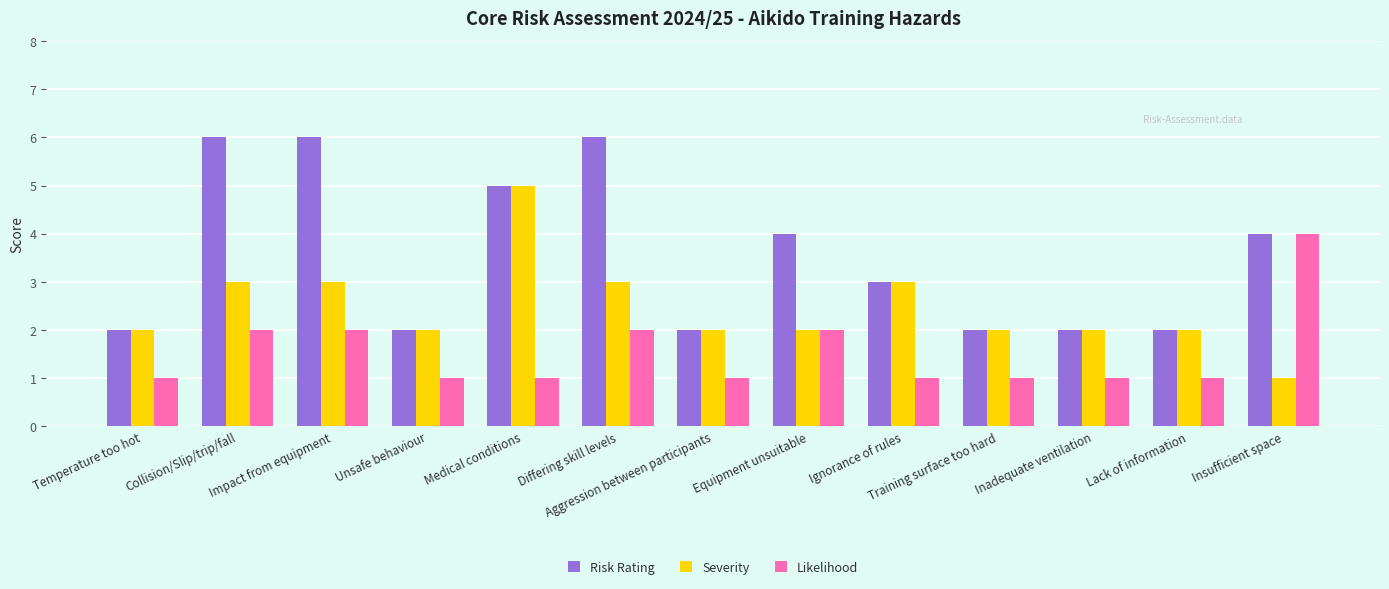

What is the spread (max minus min) of values at Training surface too hard?

1